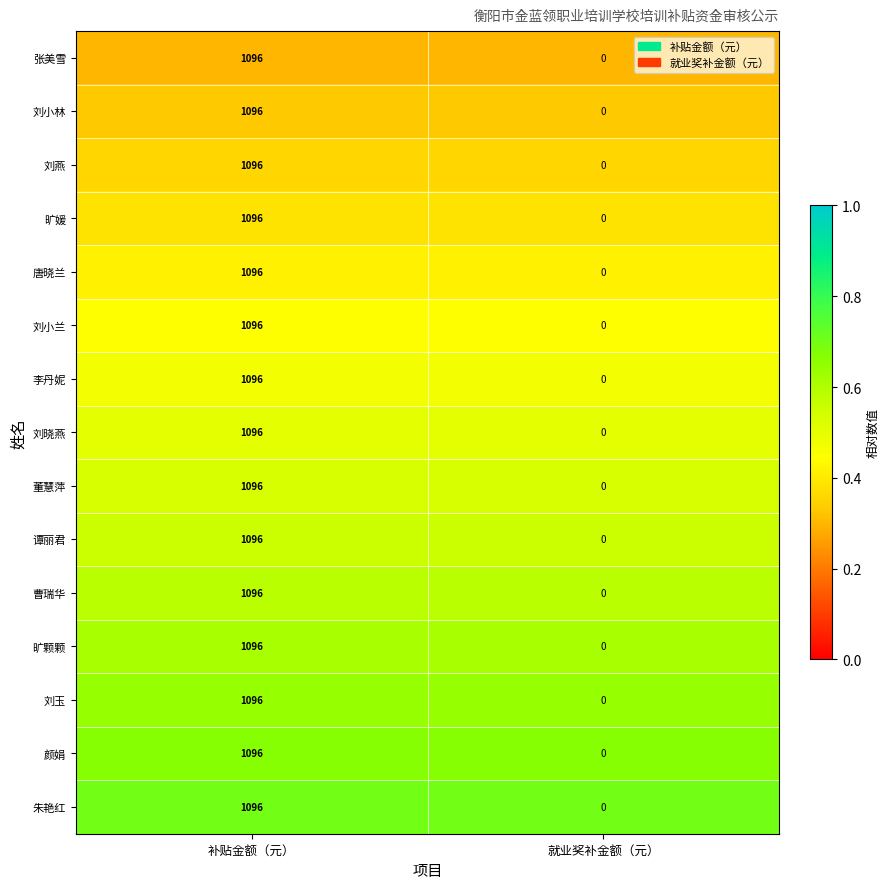

Reading right to left, what are all the values shown in this chart?

张美雪: 就业奖补金额（元）=0	补贴金额（元）=1096
刘小林: 就业奖补金额（元）=0	补贴金额（元）=1096
刘燕: 就业奖补金额（元）=0	补贴金额（元）=1096
旷媛: 就业奖补金额（元）=0	补贴金额（元）=1096
唐晓兰: 就业奖补金额（元）=0	补贴金额（元）=1096
刘小兰: 就业奖补金额（元）=0	补贴金额（元）=1096
李丹妮: 就业奖补金额（元）=0	补贴金额（元）=1096
刘晓燕: 就业奖补金额（元）=0	补贴金额（元）=1096
董慧萍: 就业奖补金额（元）=0	补贴金额（元）=1096
谭丽君: 就业奖补金额（元）=0	补贴金额（元）=1096
曹瑞华: 就业奖补金额（元）=0	补贴金额（元）=1096
旷颗颗: 就业奖补金额（元）=0	补贴金额（元）=1096
刘玉: 就业奖补金额（元）=0	补贴金额（元）=1096
颜娟: 就业奖补金额（元）=0	补贴金额（元）=1096
朱艳红: 就业奖补金额（元）=0	补贴金额（元）=1096